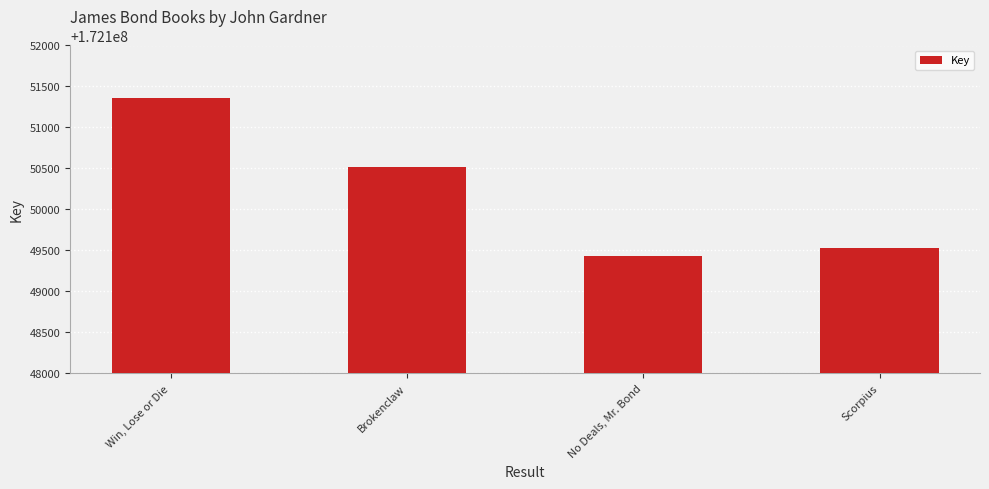

Reading left to right, what are all the values shown in this chart?

Win, Lose or Die=172151358	Brokenclaw=172150512	No Deals, Mr. Bond=172149429	Scorpius=172149533